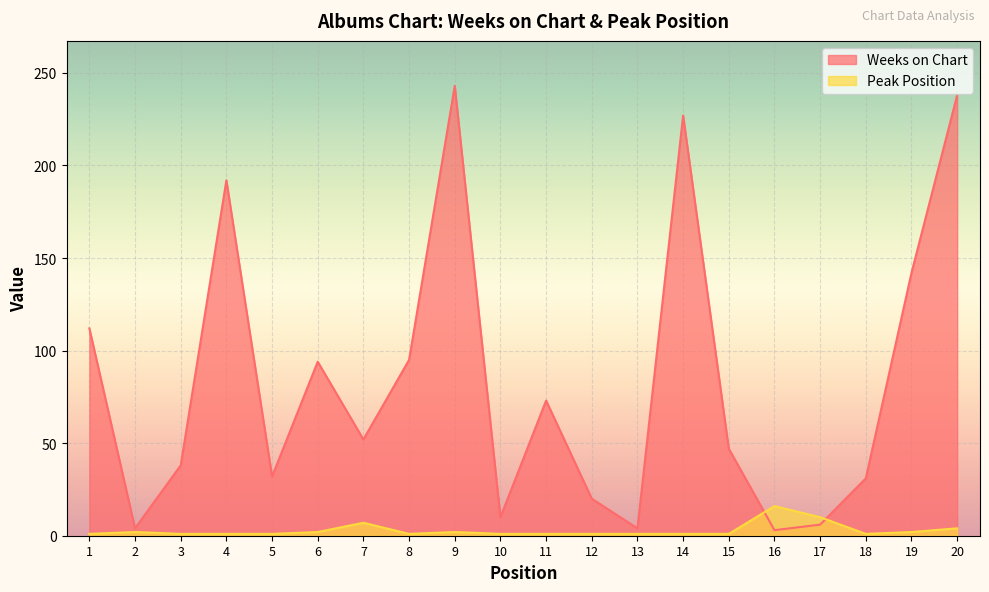

Does the chart display data point markers on the line(s)?

No